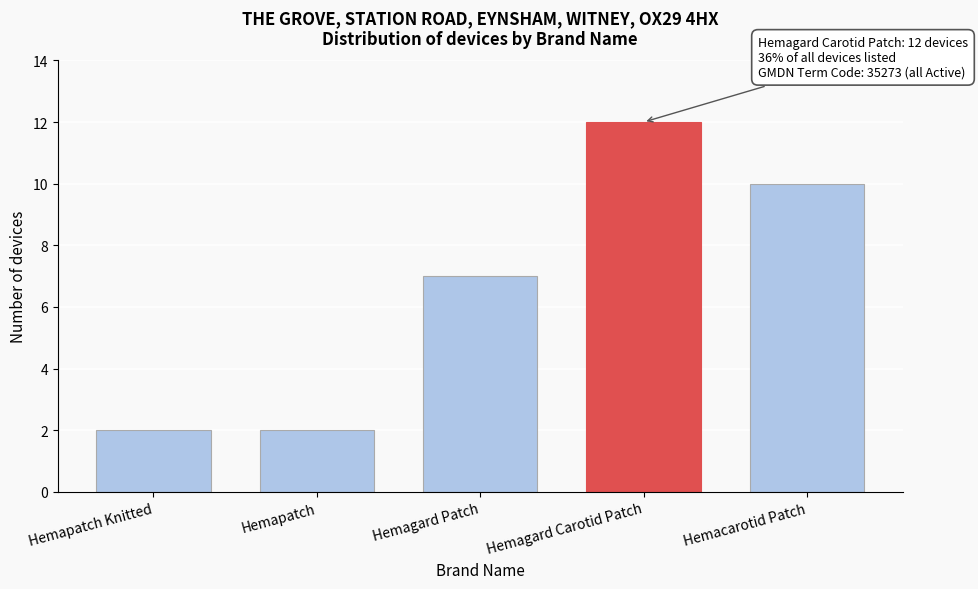

Reading left to right, extract all data points from this chart.

2	2	7	12	10